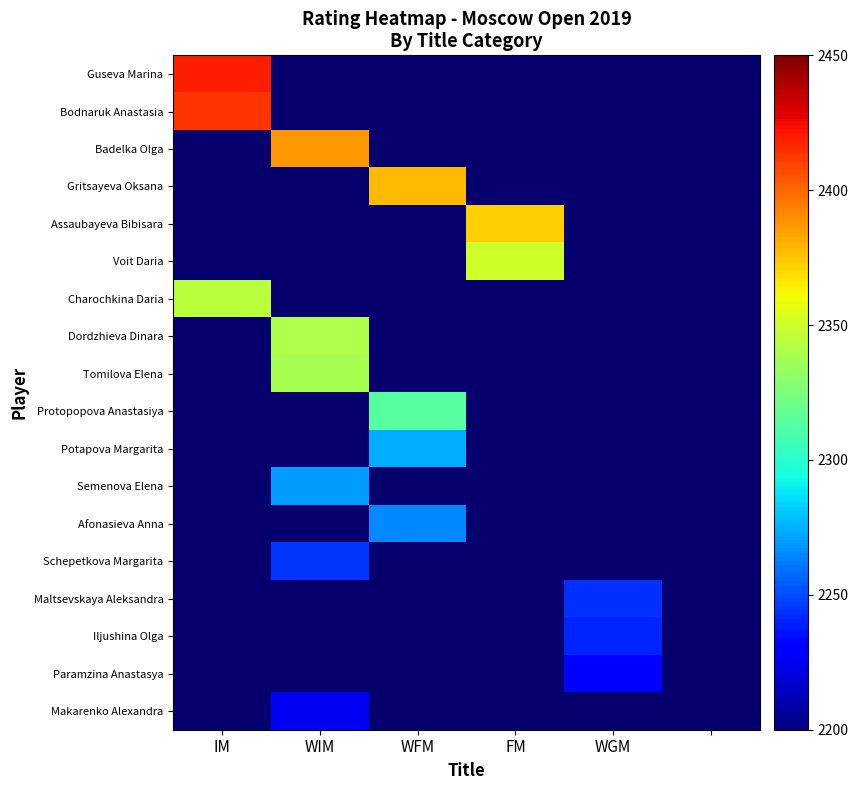

Rank the series at FM from highest to lowest value.

Guseva Marina, Bodnaruk Anastasia, Badelka Olga, Gritsayeva Oksana, Assaubayeva Bibisara, Voit Daria, Charochkina Daria, Dordzhieva Dinara, Tomilova Elena, Protopopova Anastasiya, Potapova Margarita, Semenova Elena, Afonasieva Anna, Schepetkova Margarita, Maltsevskaya Aleksandra, Iljushina Olga, Paramzina Anastasya, Makarenko Alexandra